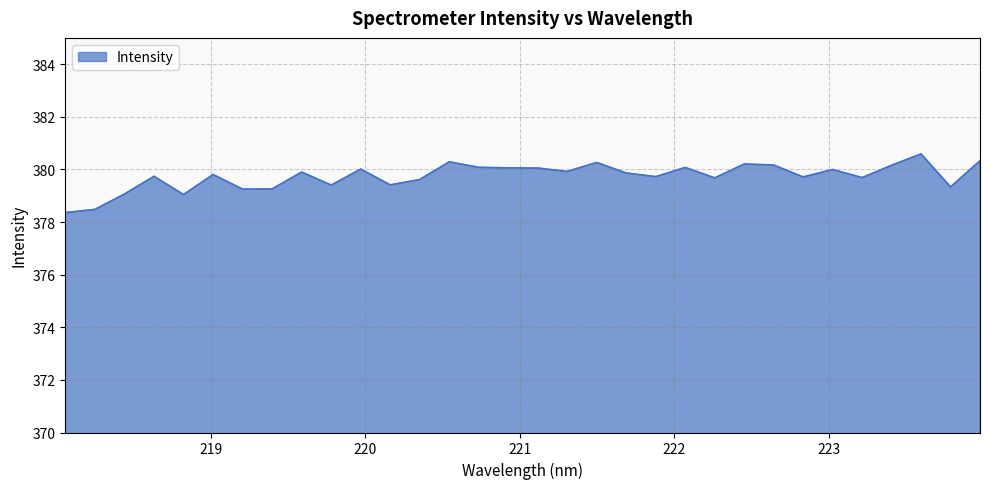

Does the chart display data point markers on the line(s)?

No